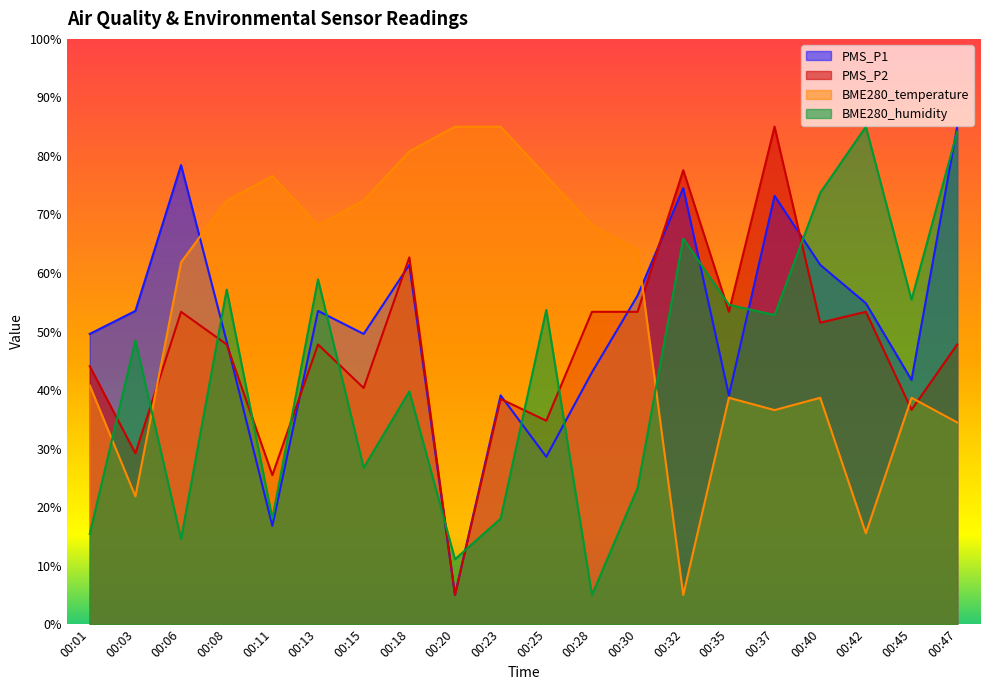

Is it true that BME280_temperature equals 15.5 at 00:42?

True